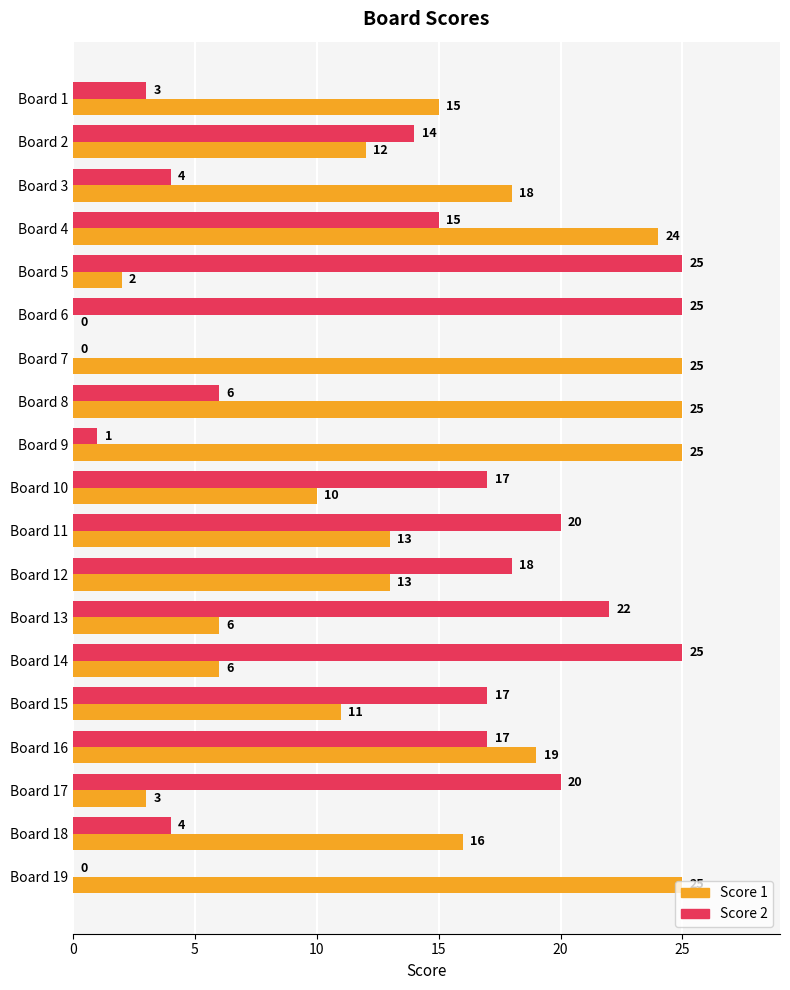

What is the highest value of the Score 2 series?

25